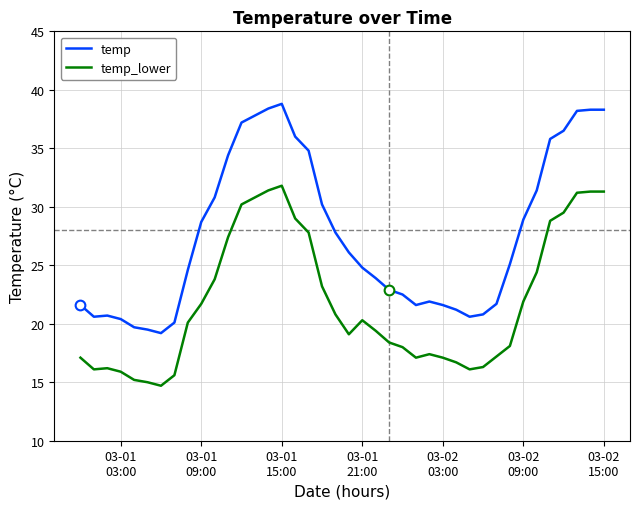

Which series has the largest range (max minus min)?

temp